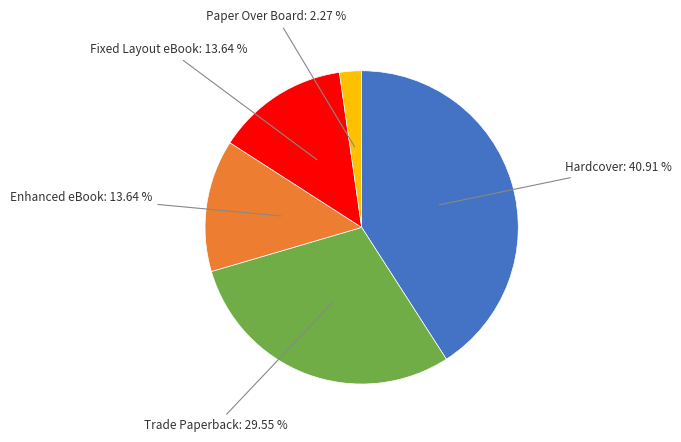

Is there a majority slice in this chart?

No